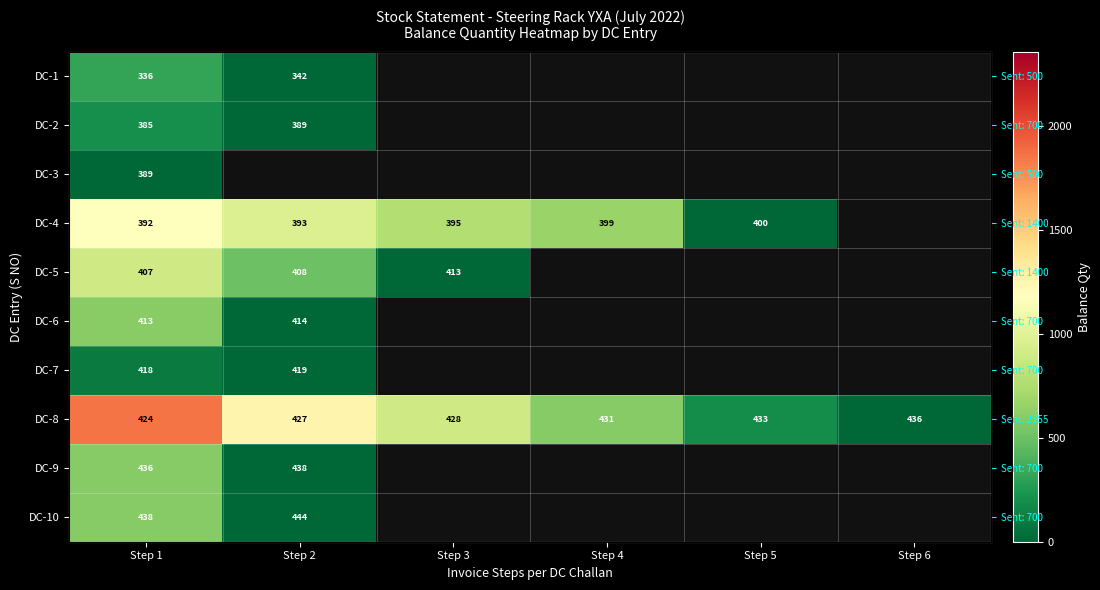

Which category has the highest value in the DC-8 series?

Step 1